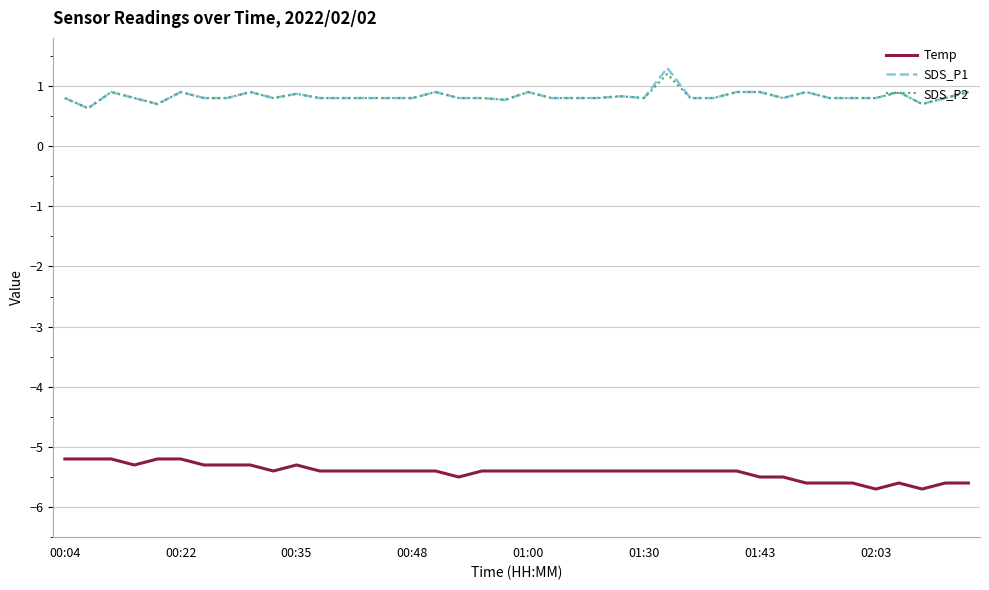

What is the lowest value of the SDS_P2 series?

0.6